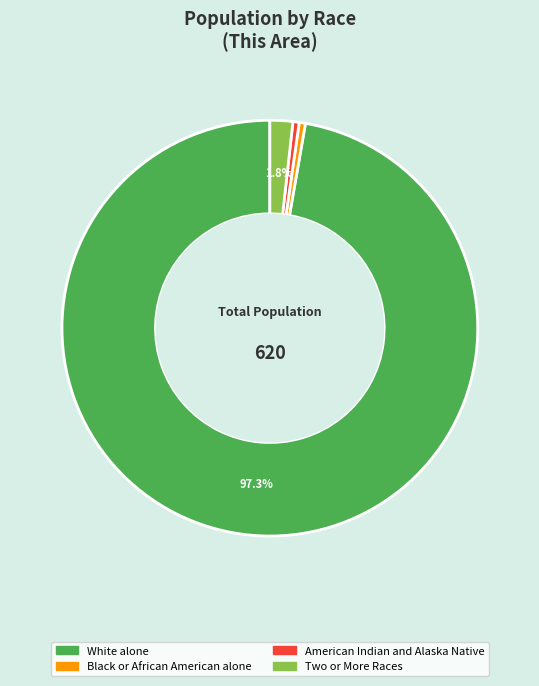

Count the number of slices in the pie.

4